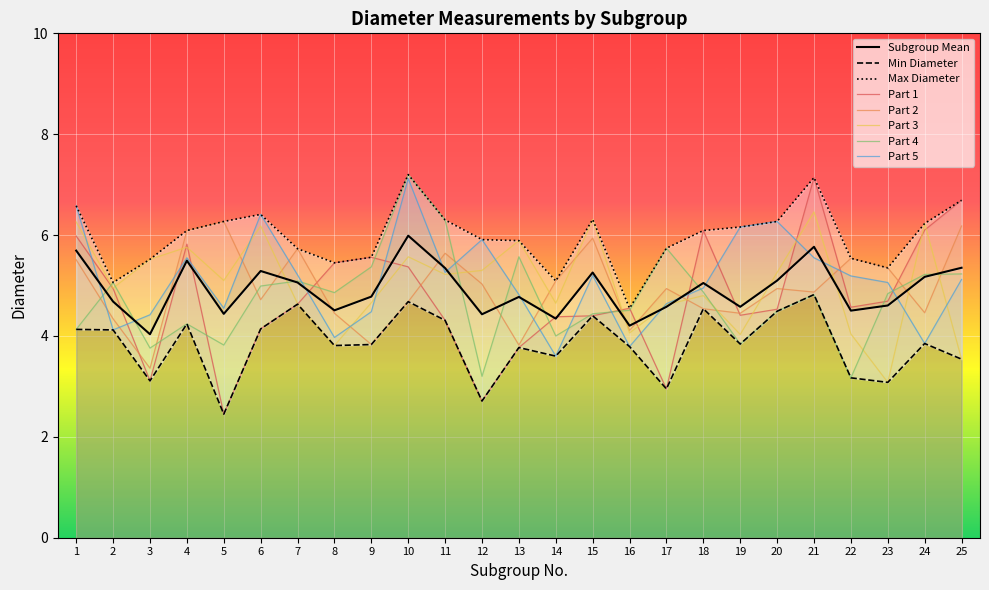

How many times do Part 3 and Part 4 cross each other?

9